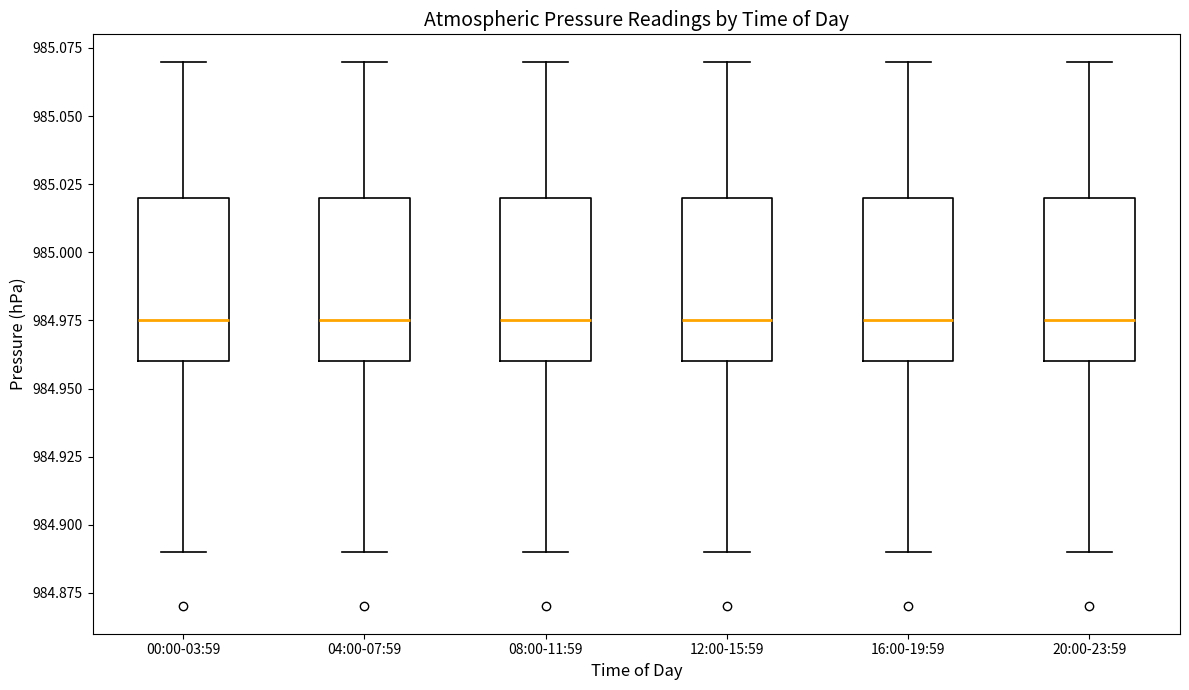

Reading left to right, transcribe this box plot: for each box, give where its median line is, the range the box spans, and where its two whiskers end, as read against the y-axis. The values are not printed on the chart, so give them approximately, as read against the axis.

00:00-03:59: median 984.975, box 984.960 to 985.020, whiskers 984.890 to 985.070
04:00-07:59: median 984.975, box 984.960 to 985.020, whiskers 984.890 to 985.070
08:00-11:59: median 984.975, box 984.960 to 985.020, whiskers 984.890 to 985.070
12:00-15:59: median 984.975, box 984.960 to 985.020, whiskers 984.890 to 985.070
16:00-19:59: median 984.975, box 984.960 to 985.020, whiskers 984.890 to 985.070
20:00-23:59: median 984.975, box 984.960 to 985.020, whiskers 984.890 to 985.070